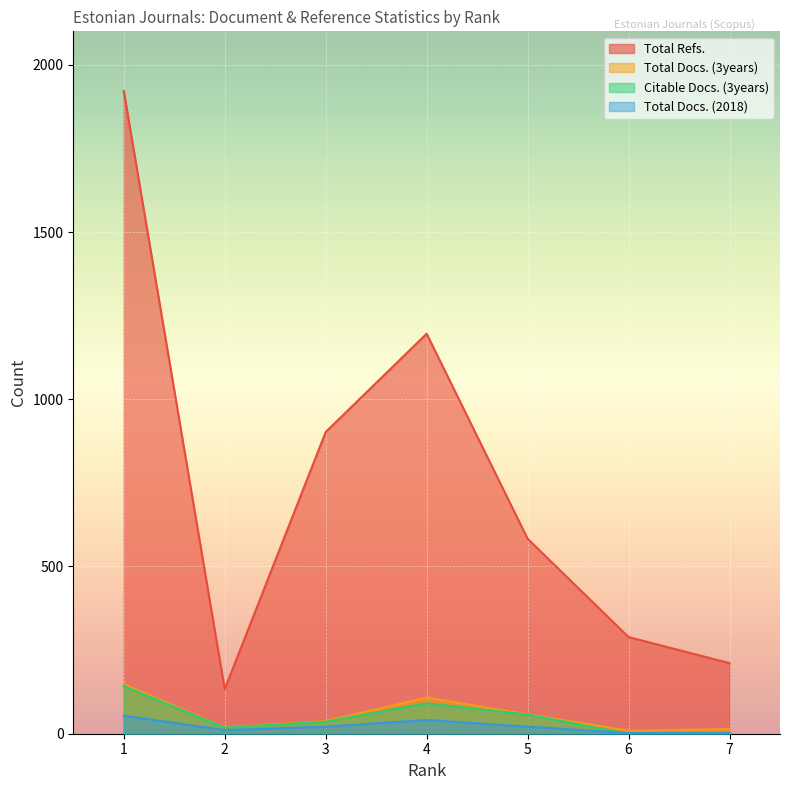

What is the value of the Citable Docs. (3years) point at the 2nd from the left?

18